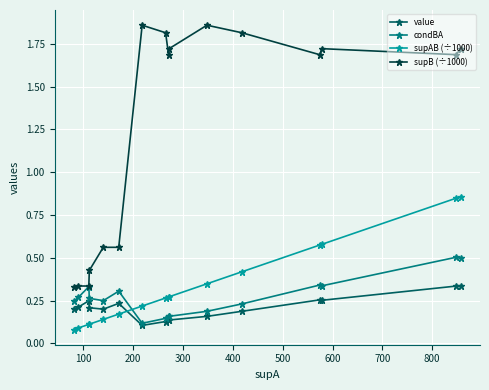

Which series has the widest spread of values?

supB (÷1000)